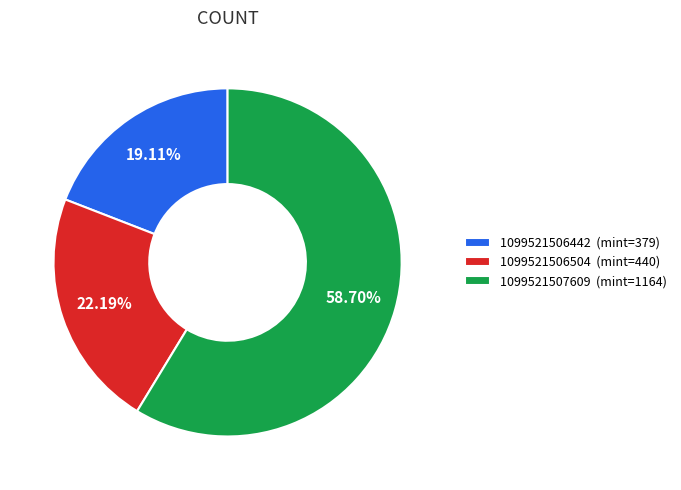

The 1099521506442 slice represents 11% of the pie. True or false?

False